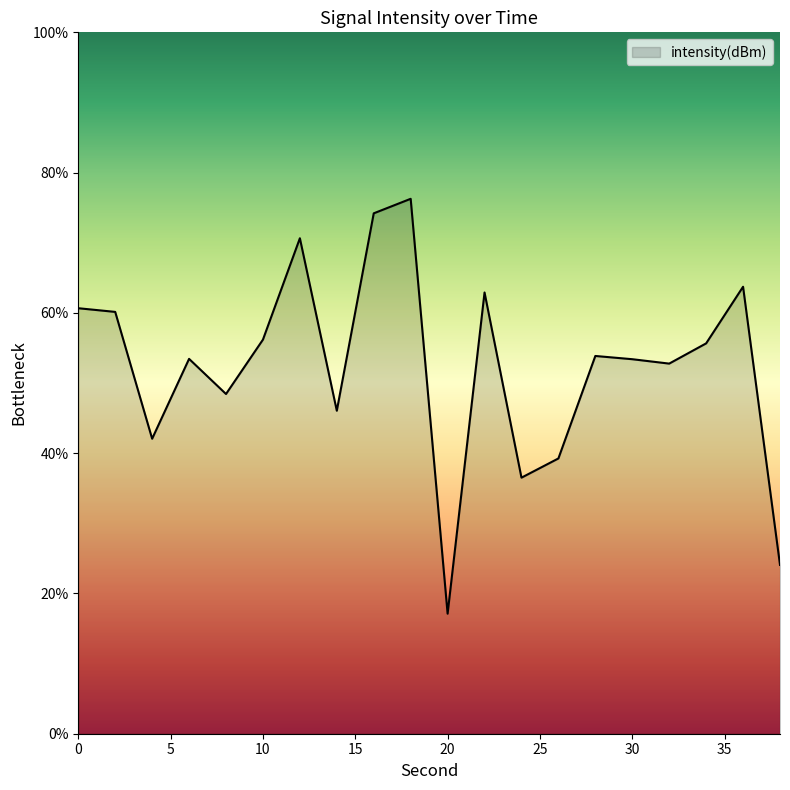

What is the difference between the maximum and minimum values?

59.2